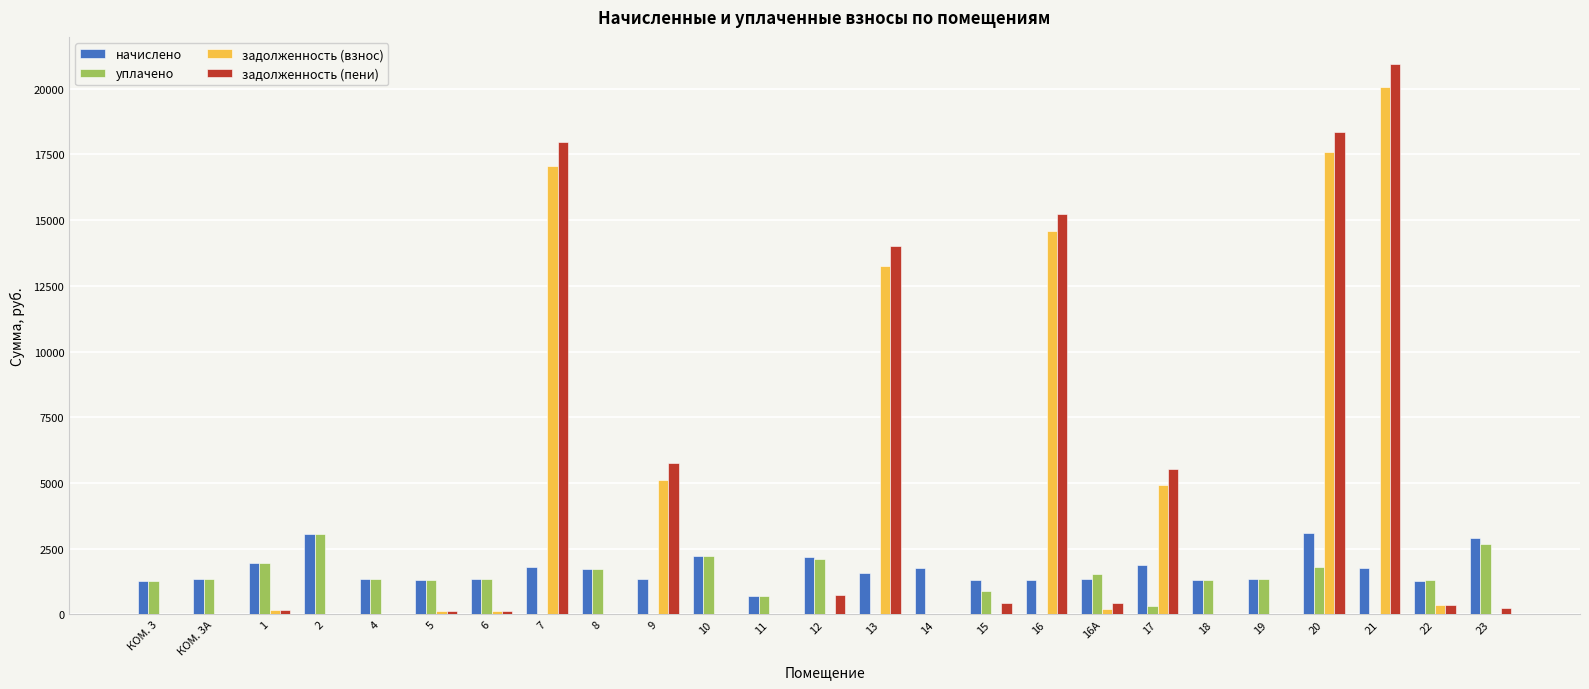

Which series has the largest total across all categories?

задолженность (пени)